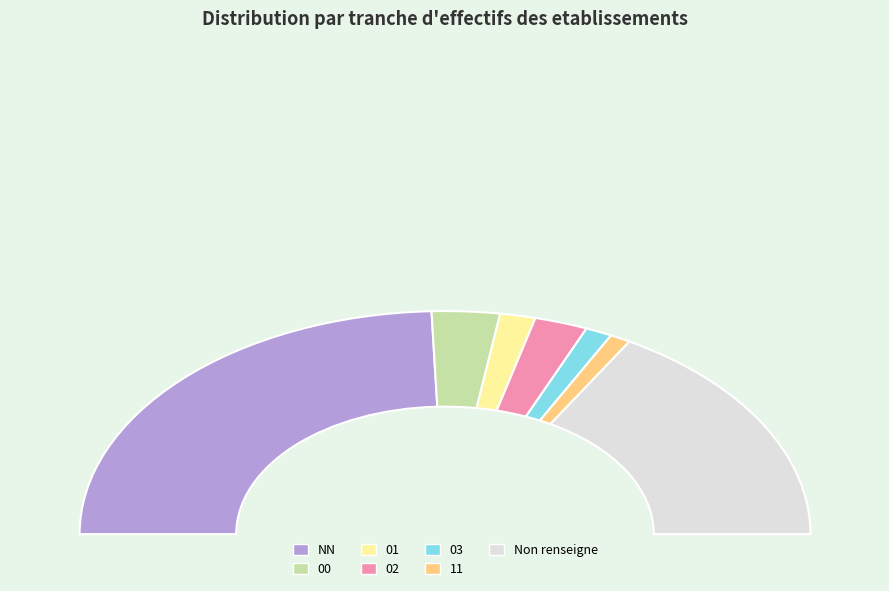

What percentage is the 03 slice, to the nearest percent?

2%